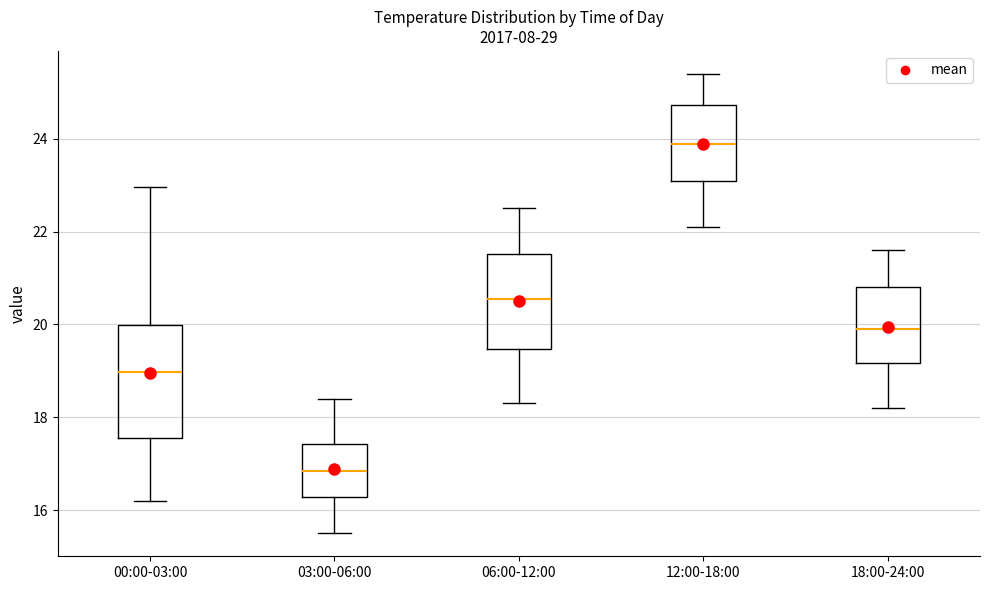

Which box is the tallest, from its lower edge to its upper edge?

00:00-03:00